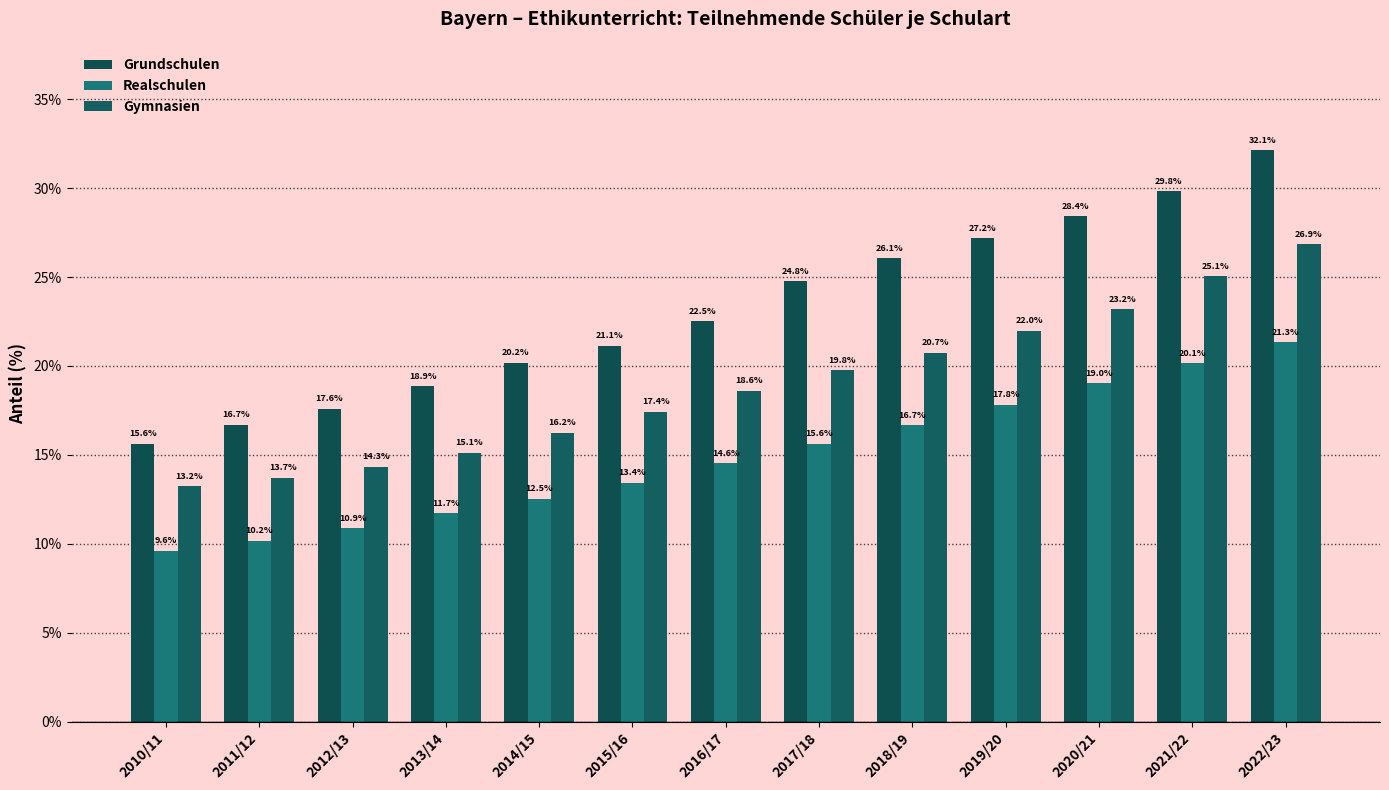

What is the value of the Realschulen bar at the 1st from the left?

9.6